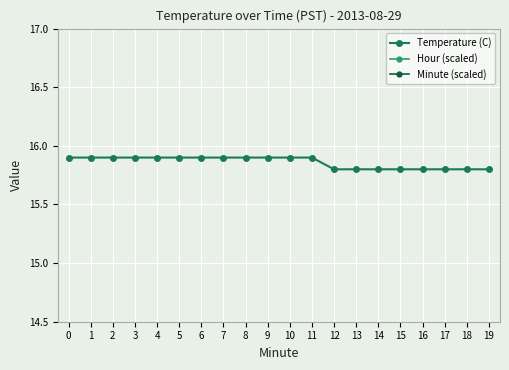

What is the highest value of the Minute (scaled) series?

22.4